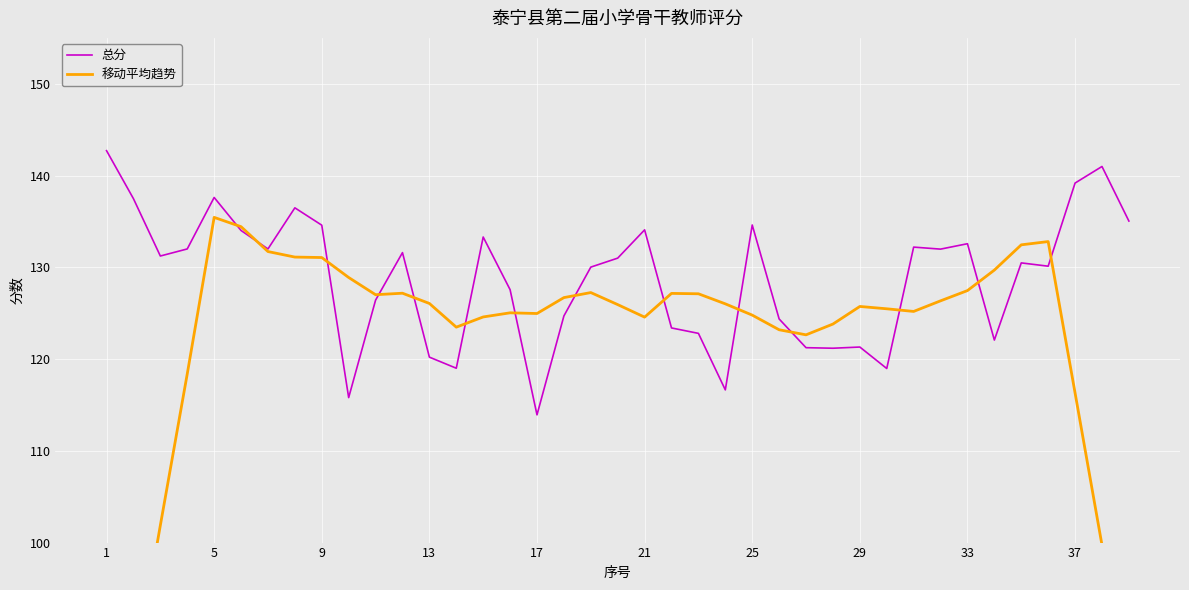

Which category has the lowest value in the 总分 series?

17